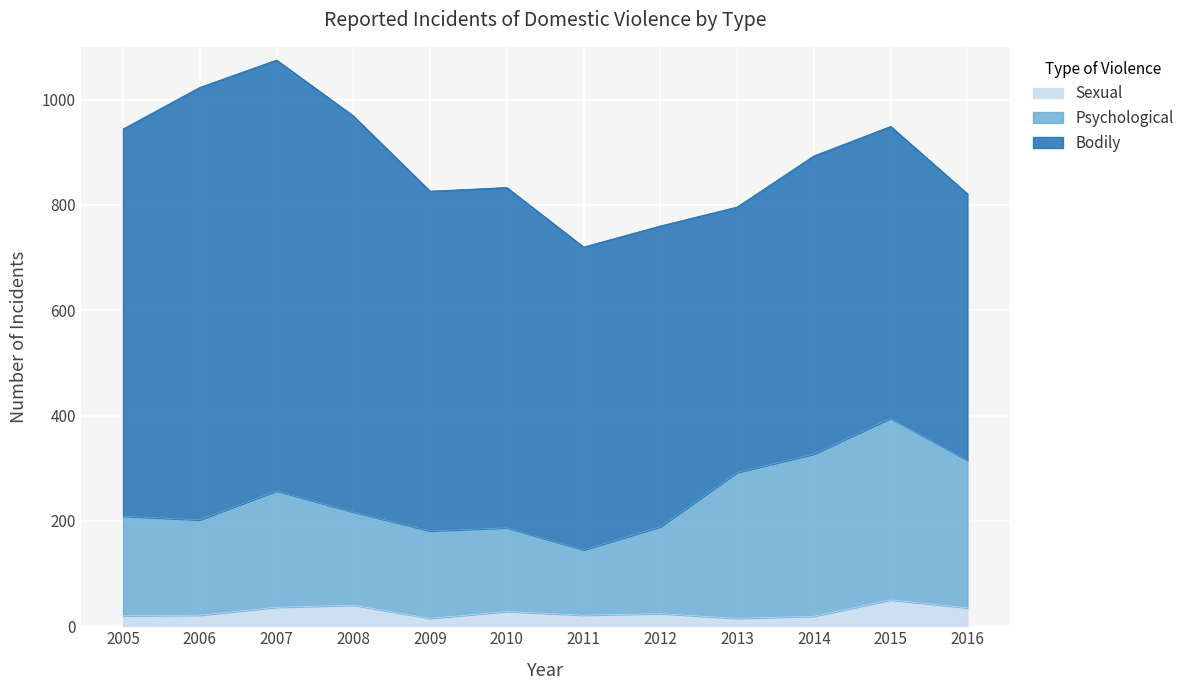

What is the highest value of the Sexual series?

50